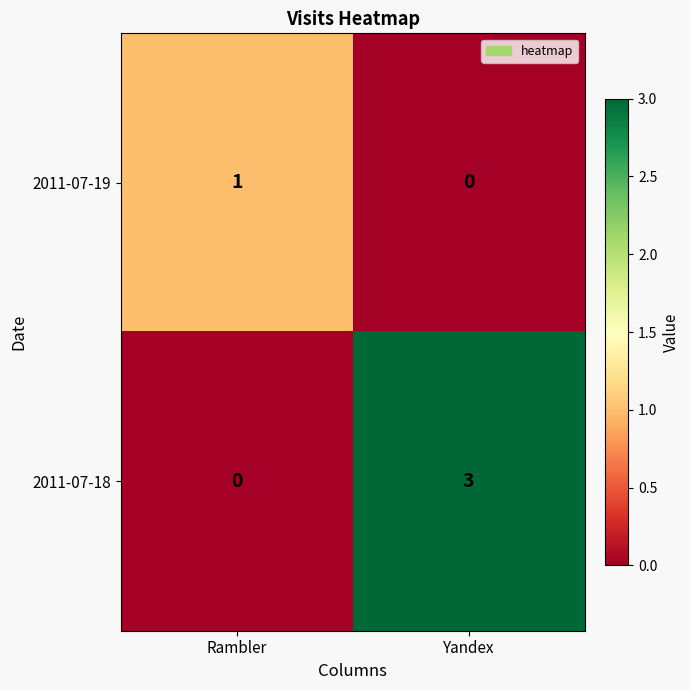

Which series has the largest total across all categories?

2011-07-18